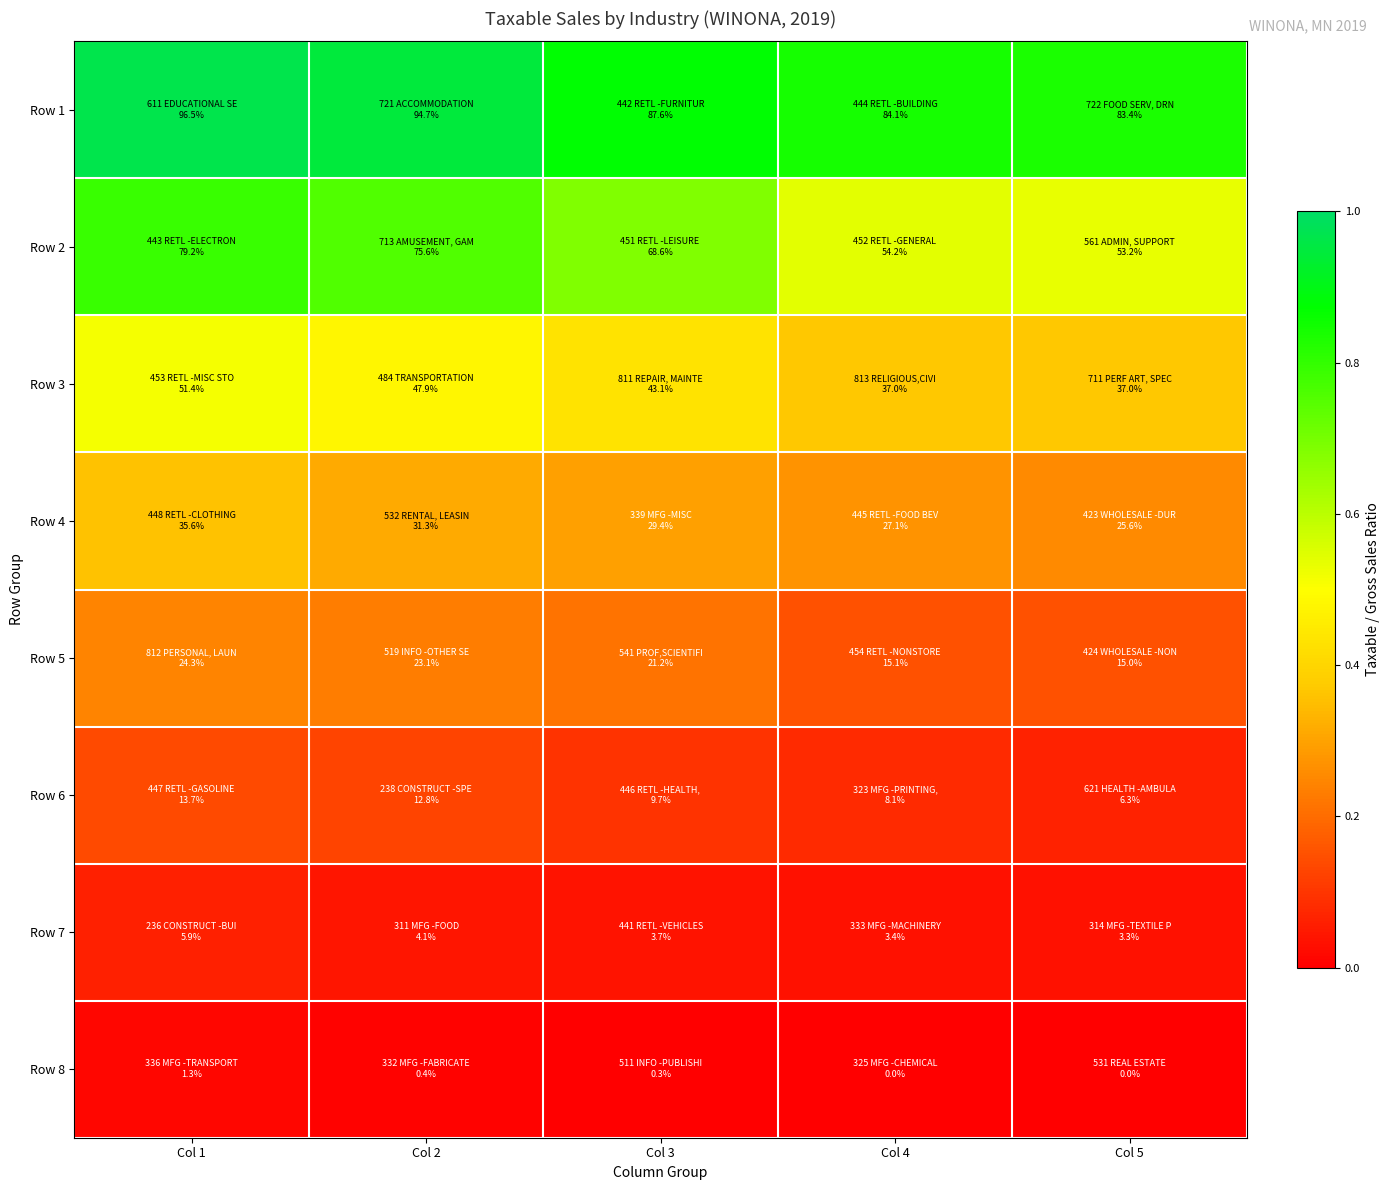

Reading left to right, what are all the values shown in this chart?

Row 1: Col 1=1.0	Col 2=0.9	Col 3=0.9	Col 4=0.8	Col 5=0.8
Row 2: Col 1=0.8	Col 2=0.8	Col 3=0.7	Col 4=0.5	Col 5=0.5
Row 3: Col 1=0.5	Col 2=0.5	Col 3=0.4	Col 4=0.4	Col 5=0.4
Row 4: Col 1=0.4	Col 2=0.3	Col 3=0.3	Col 4=0.3	Col 5=0.3
Row 5: Col 1=0.2	Col 2=0.2	Col 3=0.2	Col 4=0.2	Col 5=0.2
Row 6: Col 1=0.1	Col 2=0.1	Col 3=0.1	Col 4=0.1	Col 5=0.1
Row 7: Col 1=0.1	Col 2=0.0	Col 3=0.0	Col 4=0.0	Col 5=0.0
Row 8: Col 1=0.0	Col 2=0.0	Col 3=0.0	Col 4=0.0	Col 5=0.0